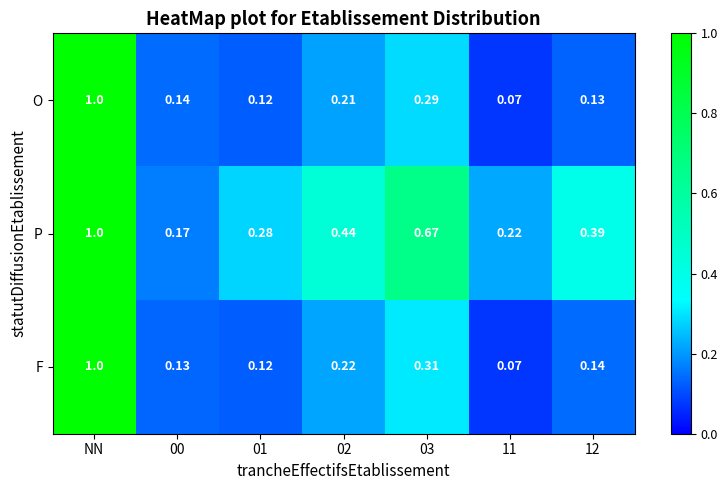

Rank the series at 02 from highest to lowest value.

P, F, O